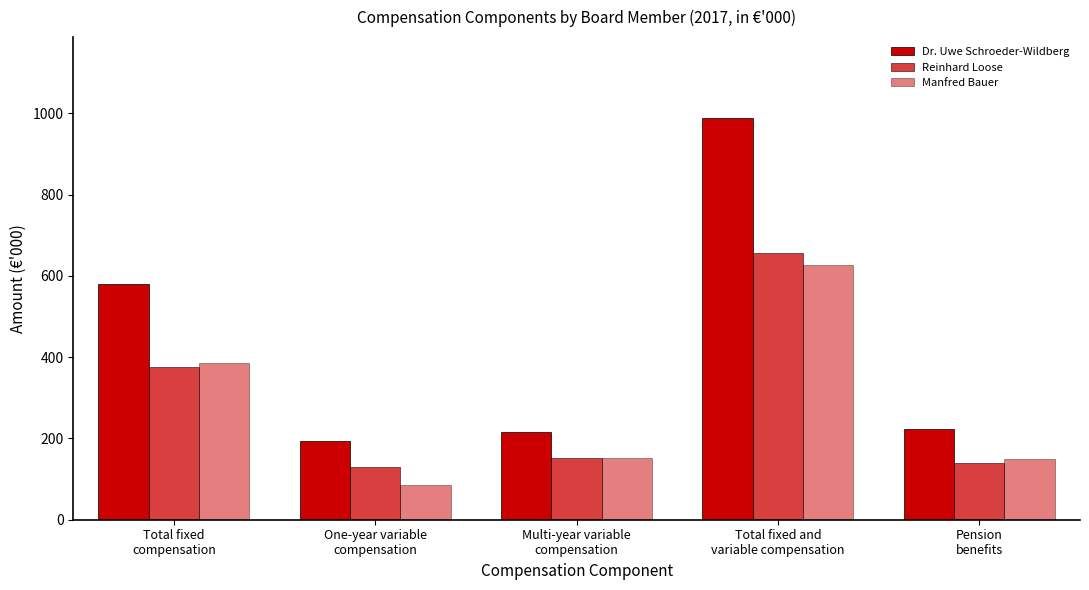

What is the difference between the Reinhard Loose values at Total fixed and
variable compensation and One-year variable
compensation?

528